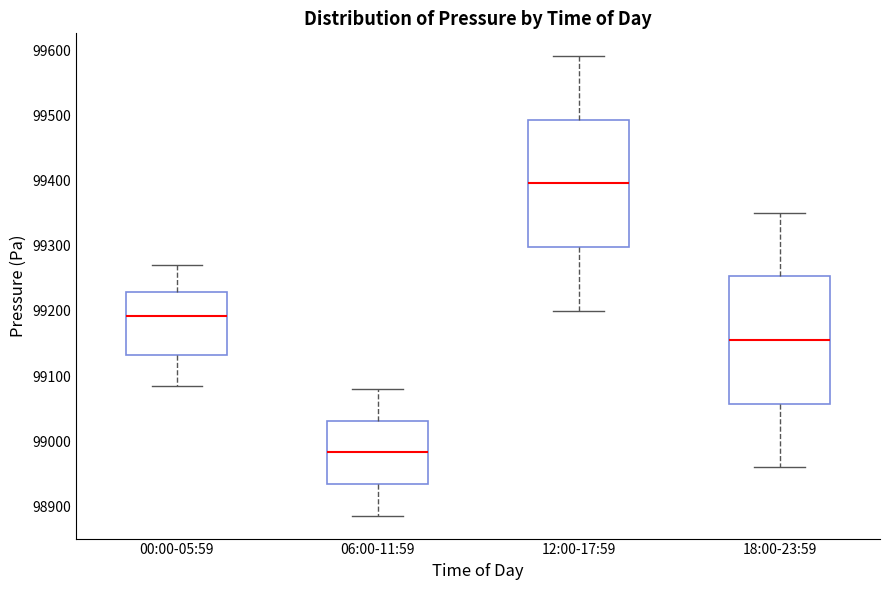

Reading left to right, read every box against the y-axis: the position of its median line, the range the box covers, and the ends of its whiskers. The values are not printed on the chart, so give them approximately, as read against the axis.

00:00-05:59: median 99190, box 99130 to 99230, whiskers 99080 to 99270
06:00-11:59: median 98980, box 98930 to 99030, whiskers 98890 to 99080
12:00-17:59: median 99400, box 99300 to 99490, whiskers 99200 to 99590
18:00-23:59: median 99160, box 99060 to 99250, whiskers 98960 to 99350